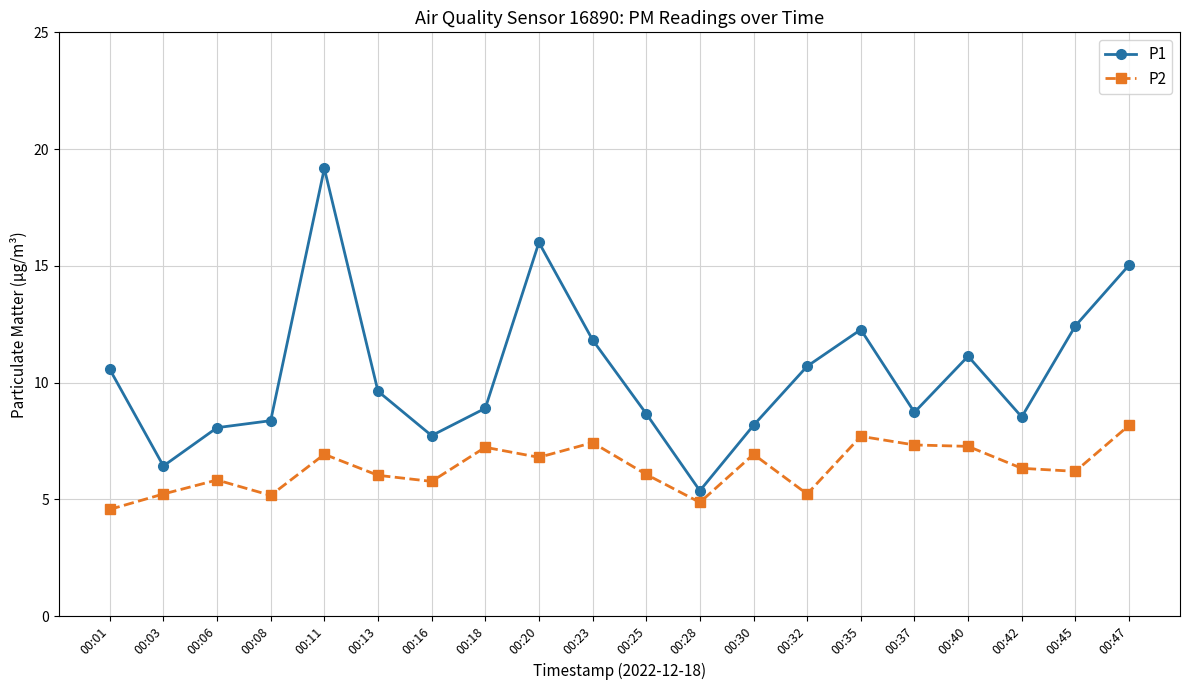

What is the value of the P2 point at the 8th from the left?

7.2